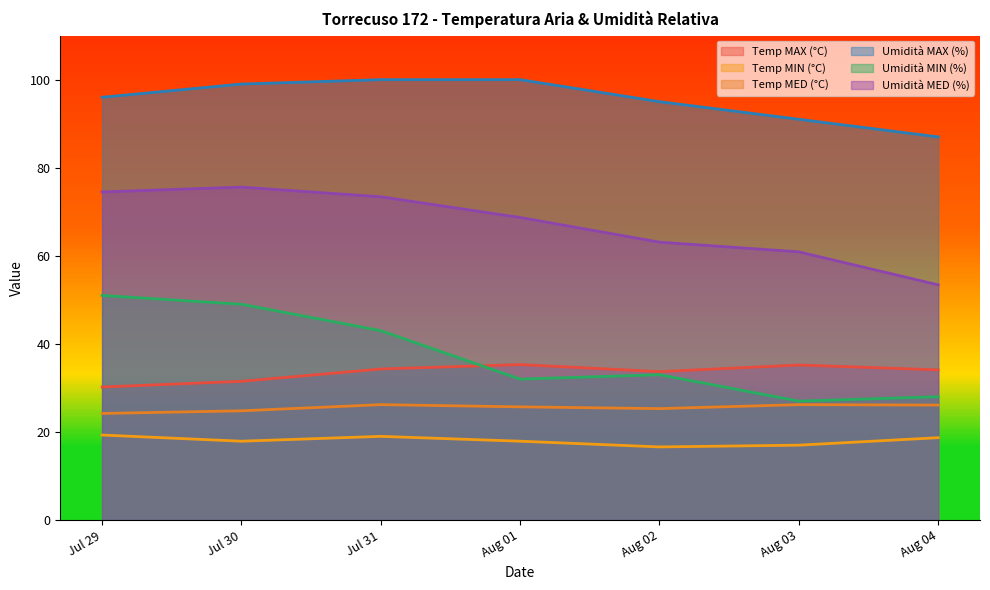

What position from the left is Jul 29?

1